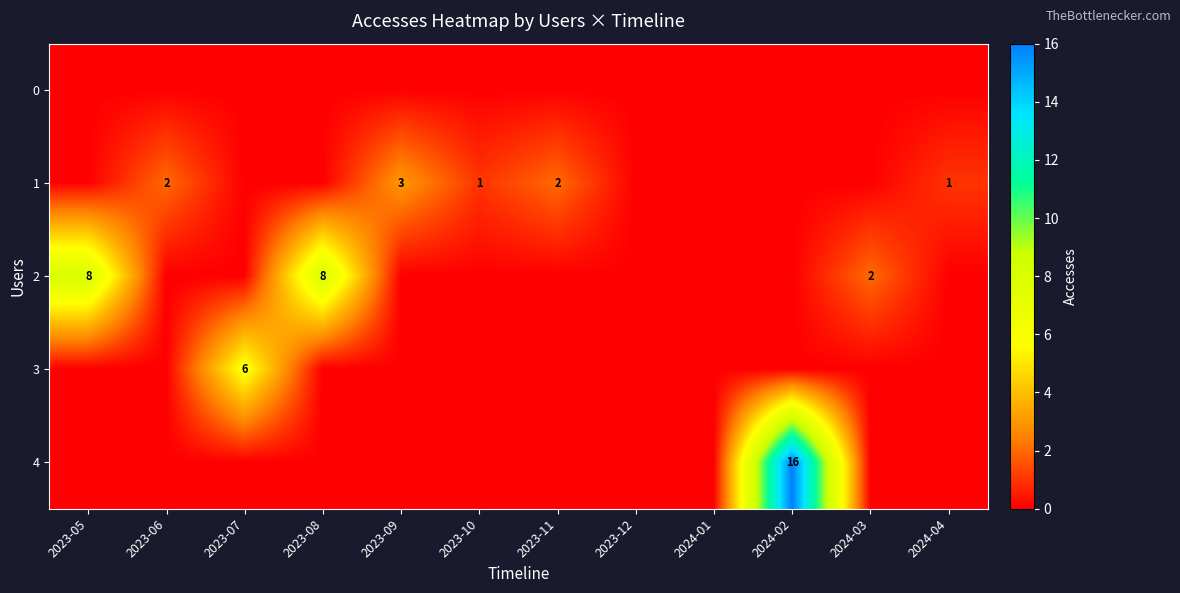

What is the difference between the maximum and minimum values in the 3 series?

6